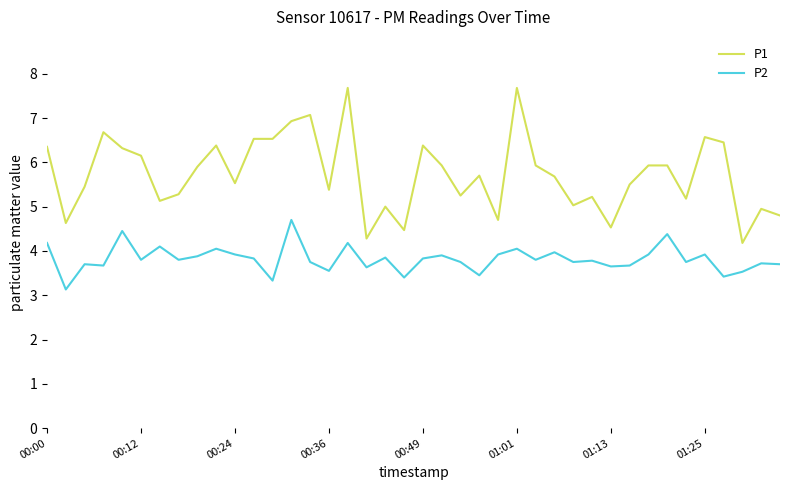

True or false: P1 and P2 intersect in this chart.

False